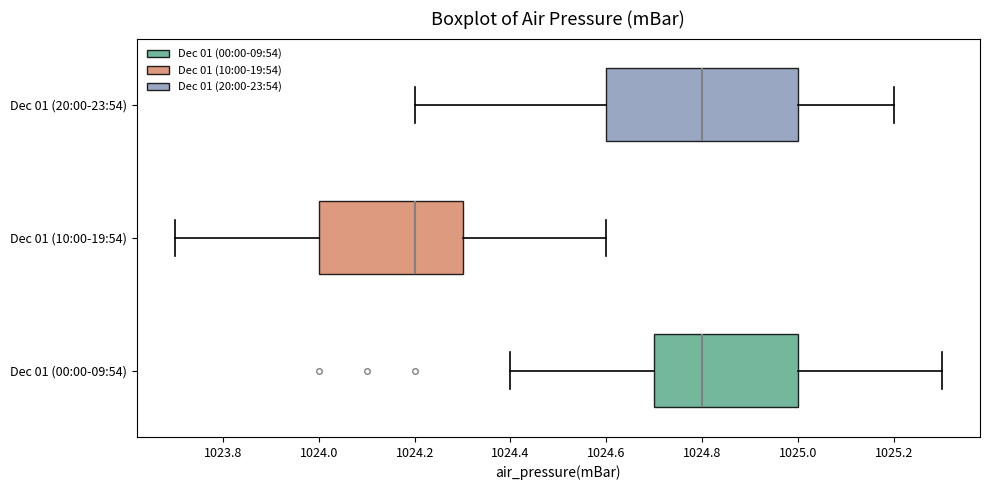

Reading bottom to top, transcribe this box plot: for each box, give where its median line is, the range the box spans, and where its two whiskers end, as read against the x-axis. The values are not printed on the chart, so give them approximately, as read against the axis.

Dec 01 (00:00-09:54): median 1024.8, box 1024.7 to 1025.0, whiskers 1024.4 to 1025.3
Dec 01 (10:00-19:54): median 1024.2, box 1024.0 to 1024.3, whiskers 1023.7 to 1024.6
Dec 01 (20:00-23:54): median 1024.8, box 1024.6 to 1025.0, whiskers 1024.2 to 1025.2